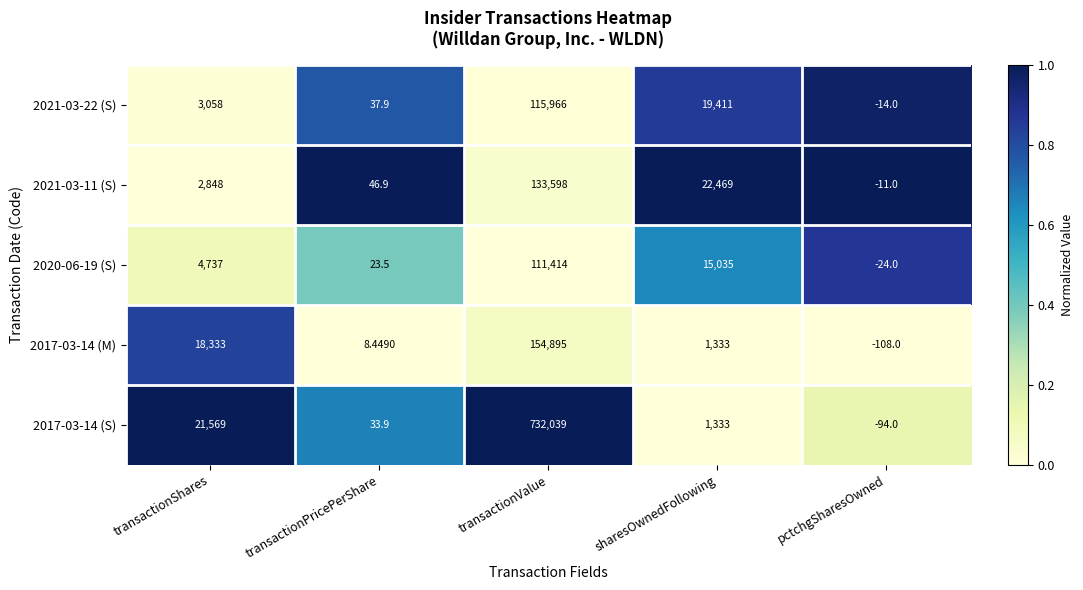

Rank the categories by 2020-06-19 (S) value from highest to lowest.

transactionValue, sharesOwnedFollowing, transactionShares, transactionPricePerShare, pctchgSharesOwned